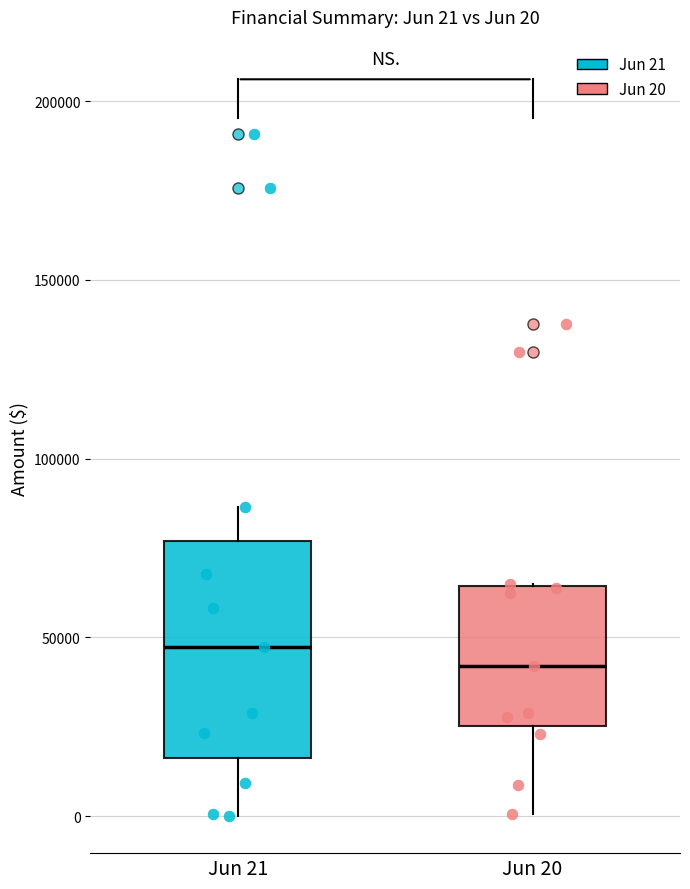

Comparing the boxes themselves (not the whiskers), which one is the tallest?

Jun 21